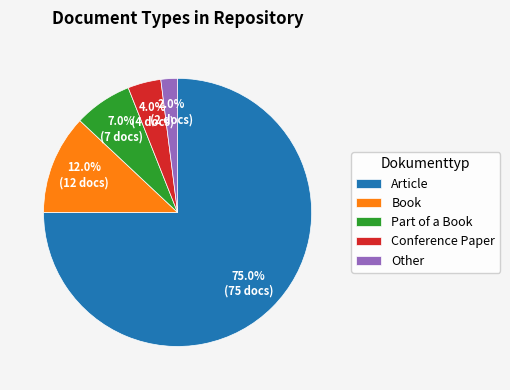

Approximately how many times larger is the value at Book compared to Other?

6.0